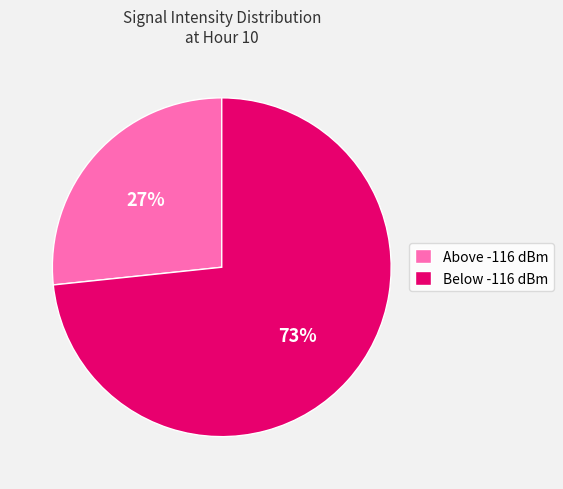

Is it true that Below -116 dBm is 73% of the pie?

True